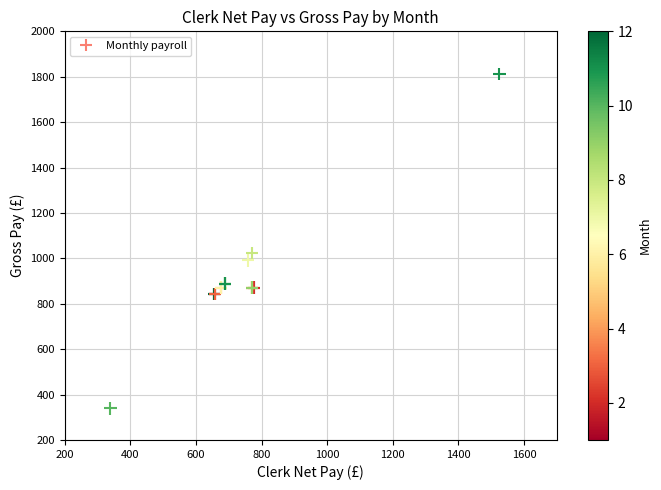

What Y value in the scatter plot is closest to 1075?

1021.8